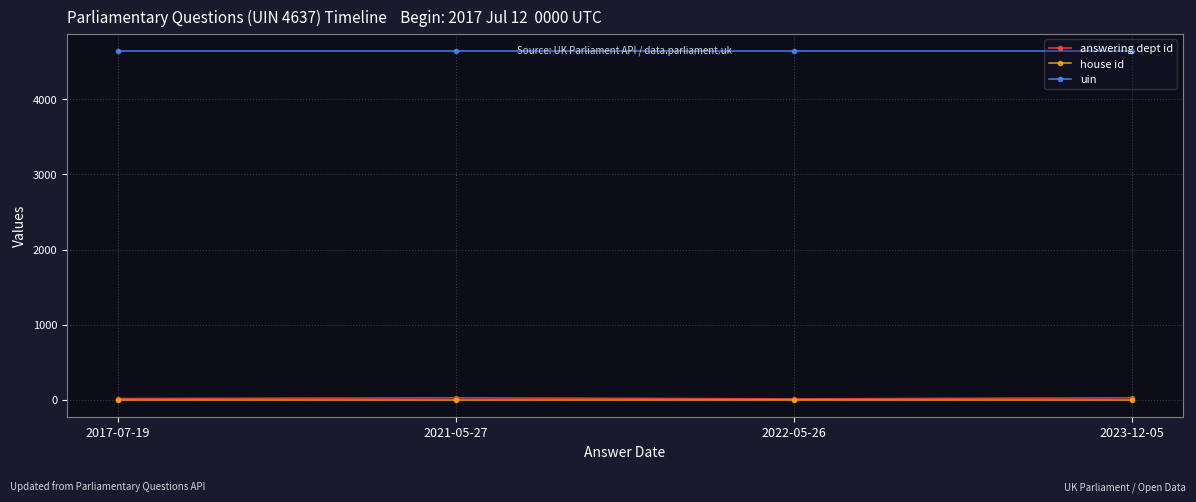

What is the value of the house id point at the 1st from the left?

1